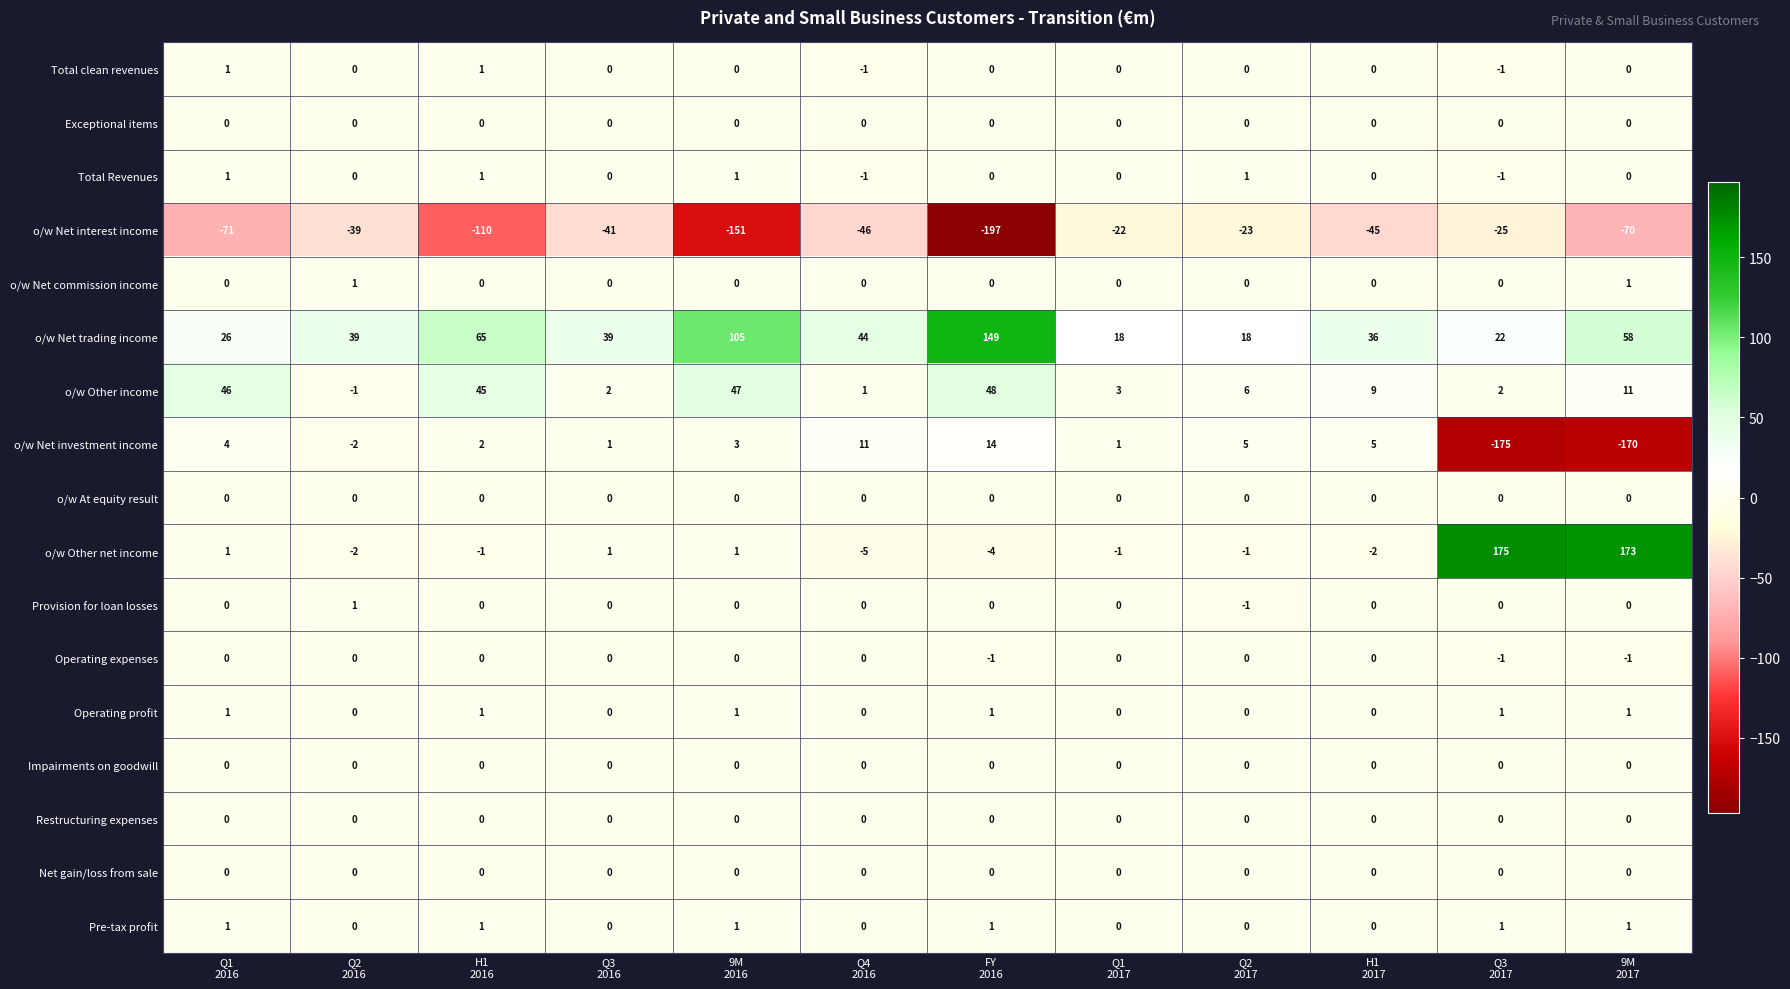

What is the smallest value displayed?

-197